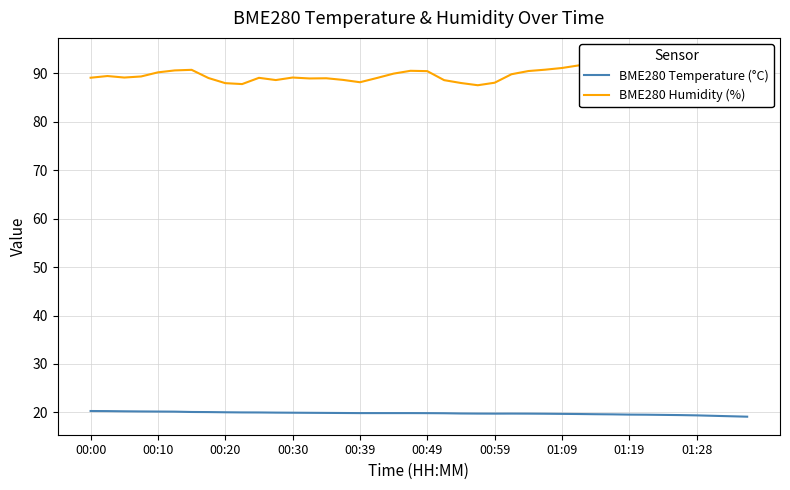

What value does the BME280 Temperature (°C) series have at 00:10?

20.2